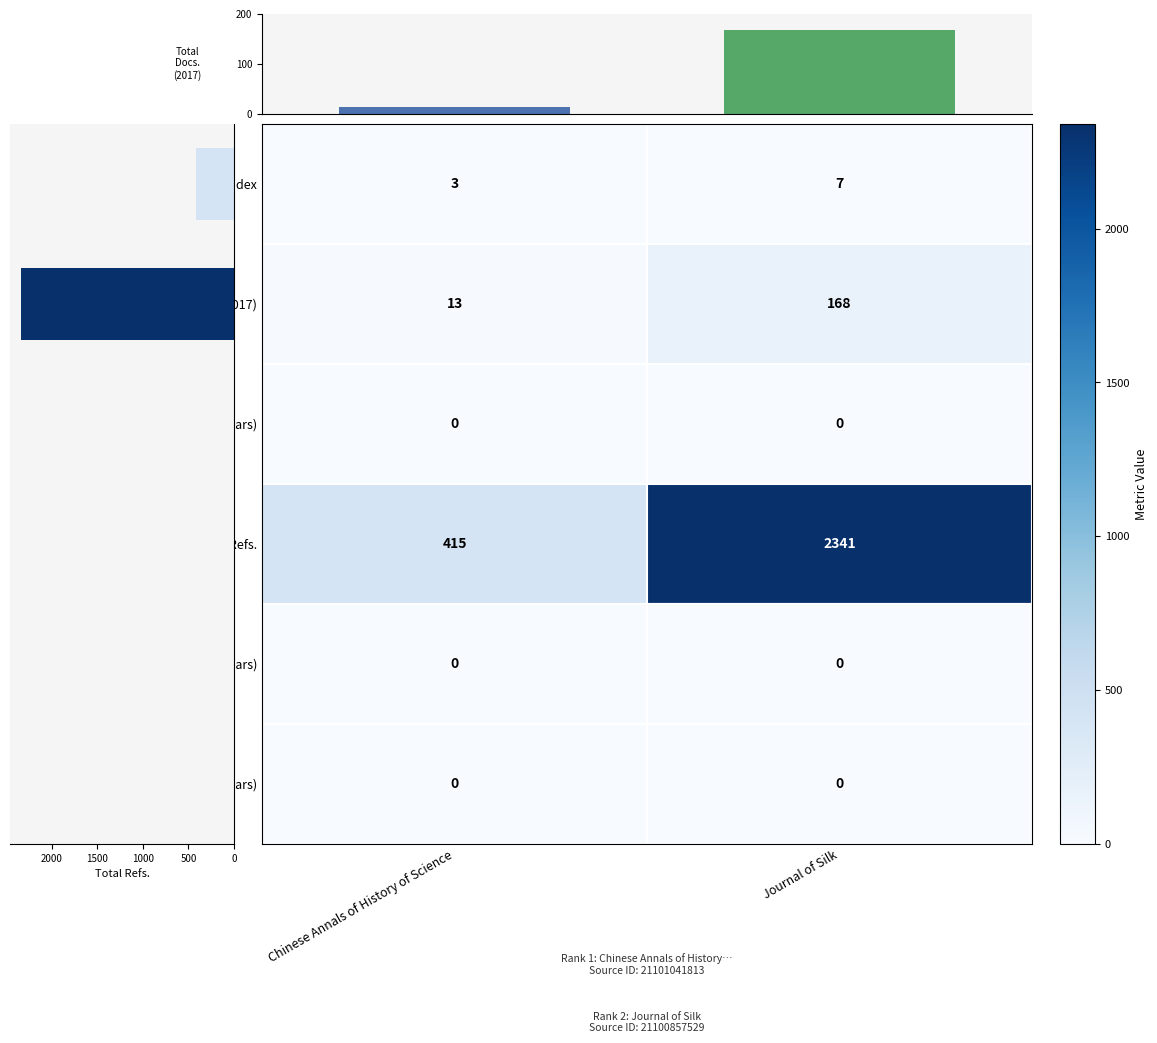

What is the change in value from Chinese Annals of History of Science to Journal of Silk?

+155